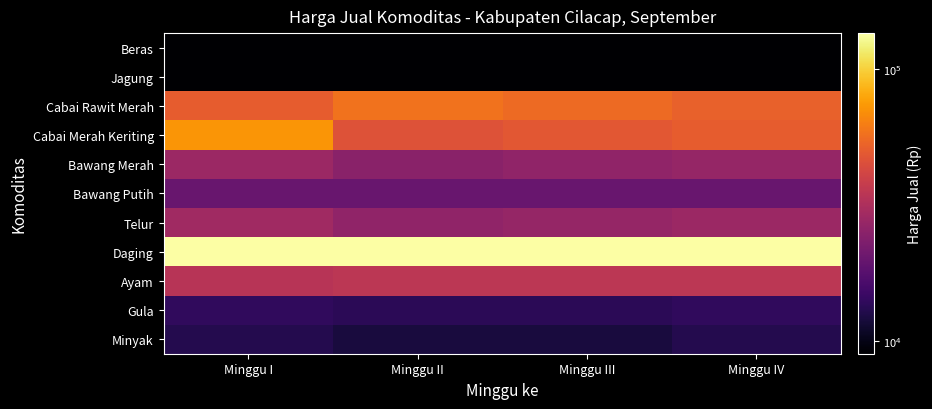

What is the greatest value displayed?

135000